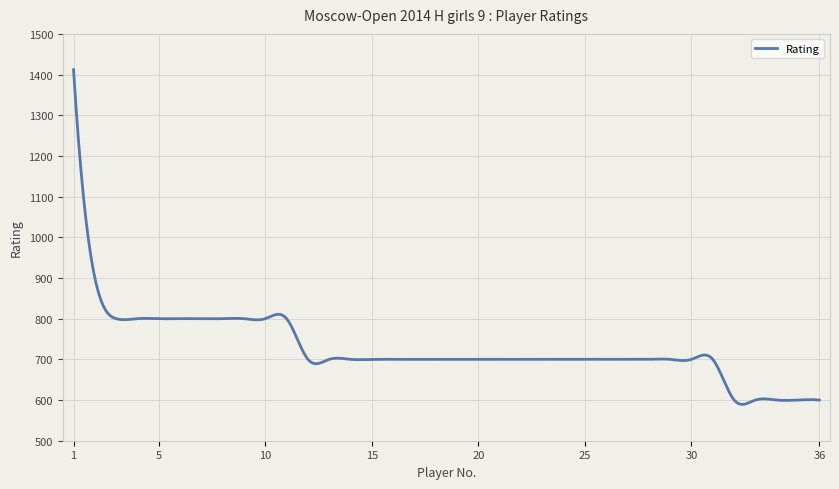

What is the greatest value displayed?

1412.0